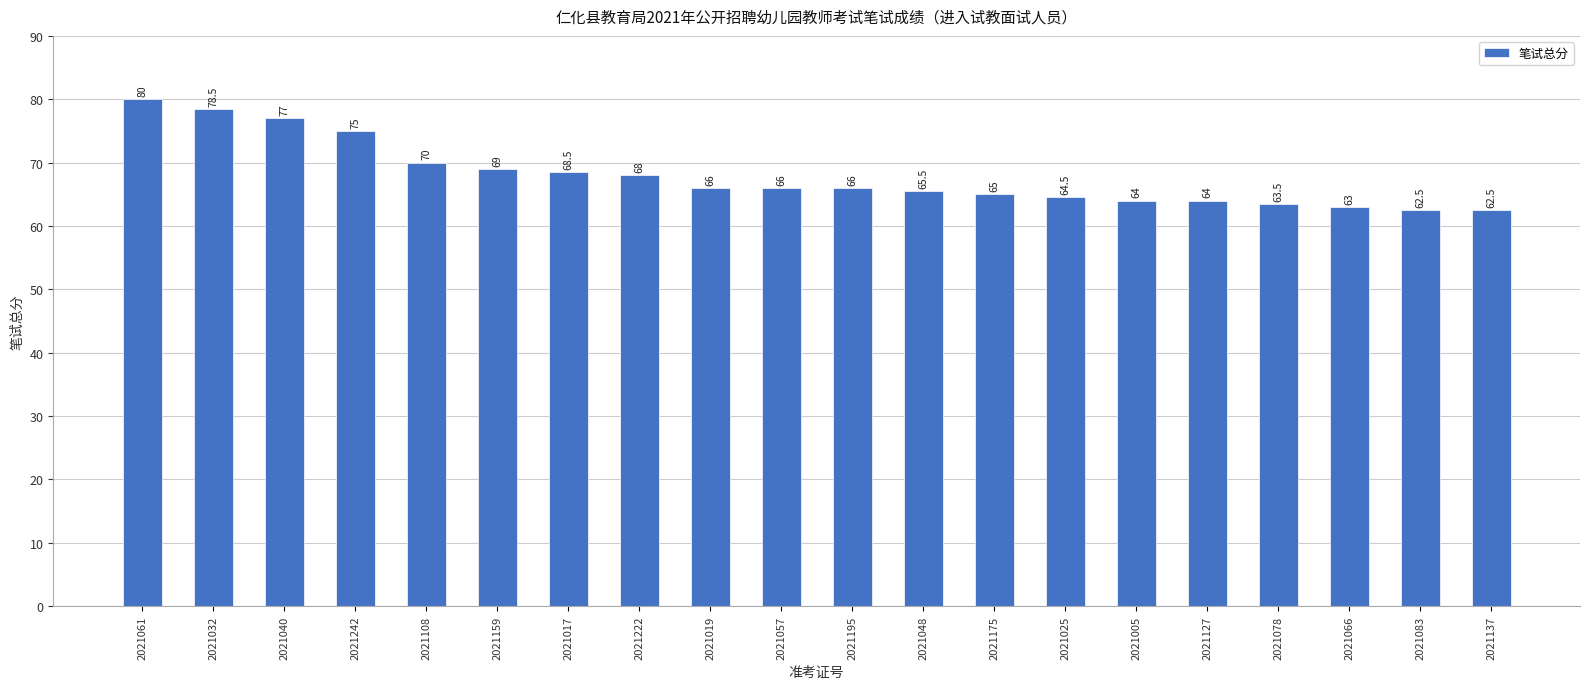

How many bars are there in total?

20